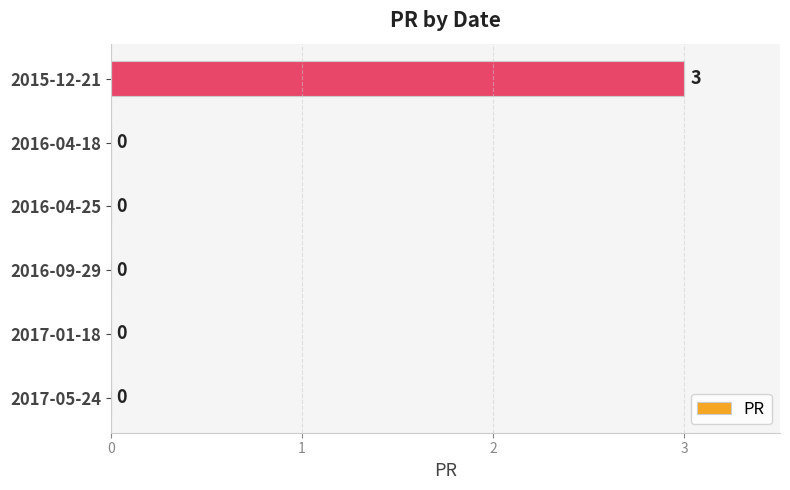

The chart shows a value of 1 at 2017-05-24. True or false?

False